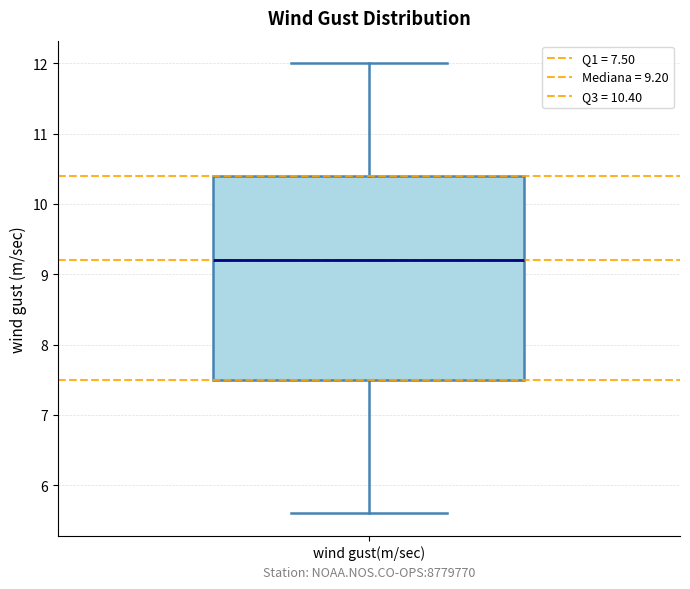

Read this box plot against the y-axis: the position of the median line, the range covered by the box, and the ends of both whiskers. The values are not printed on the chart, so give them approximately, as read against the axis.

median 9.2, box 7.5 to 10.4, whiskers 5.6 to 12.0